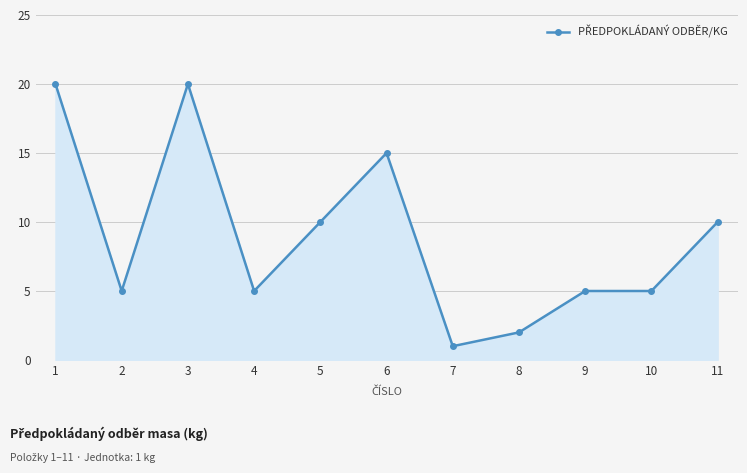

The value at 1 is 32. True or false?

False